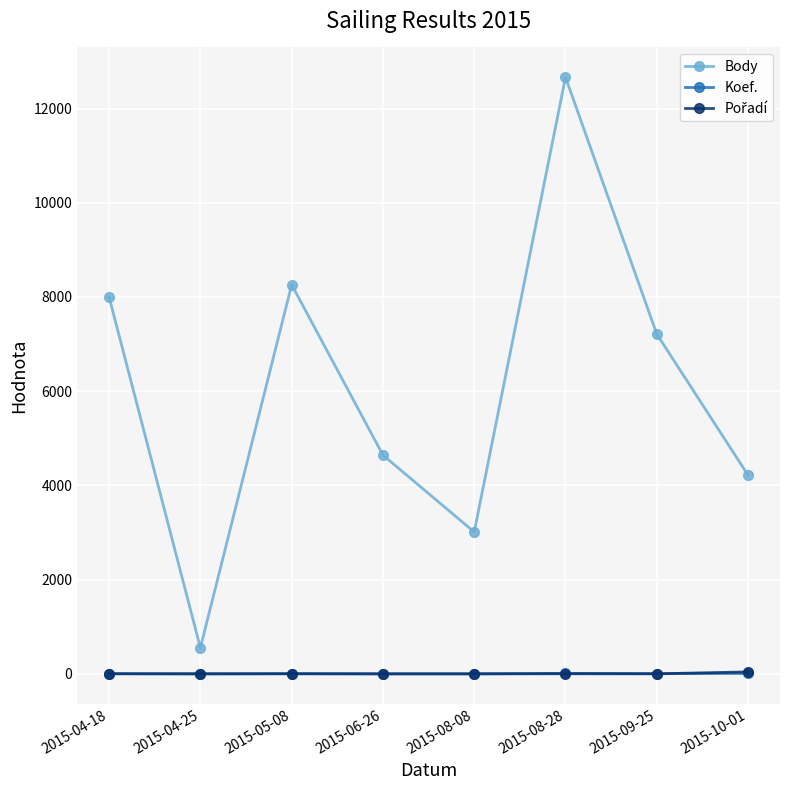

What is the difference between the highest and lowest values at 2015-10-01?

4208